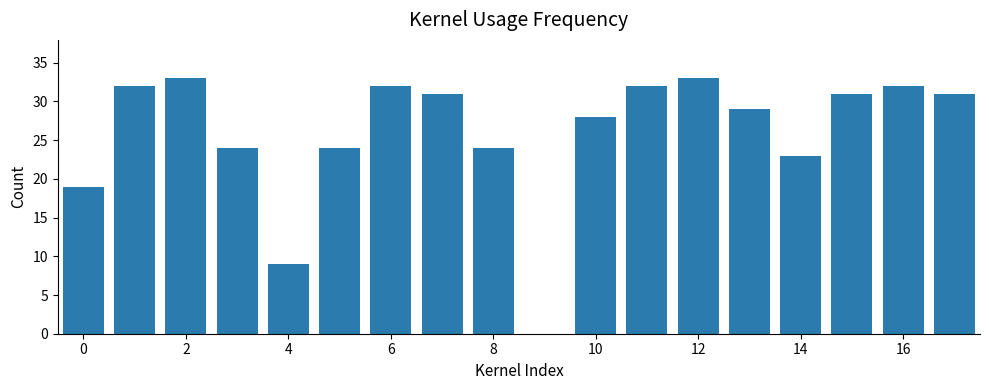

What is the sum of all values?

467